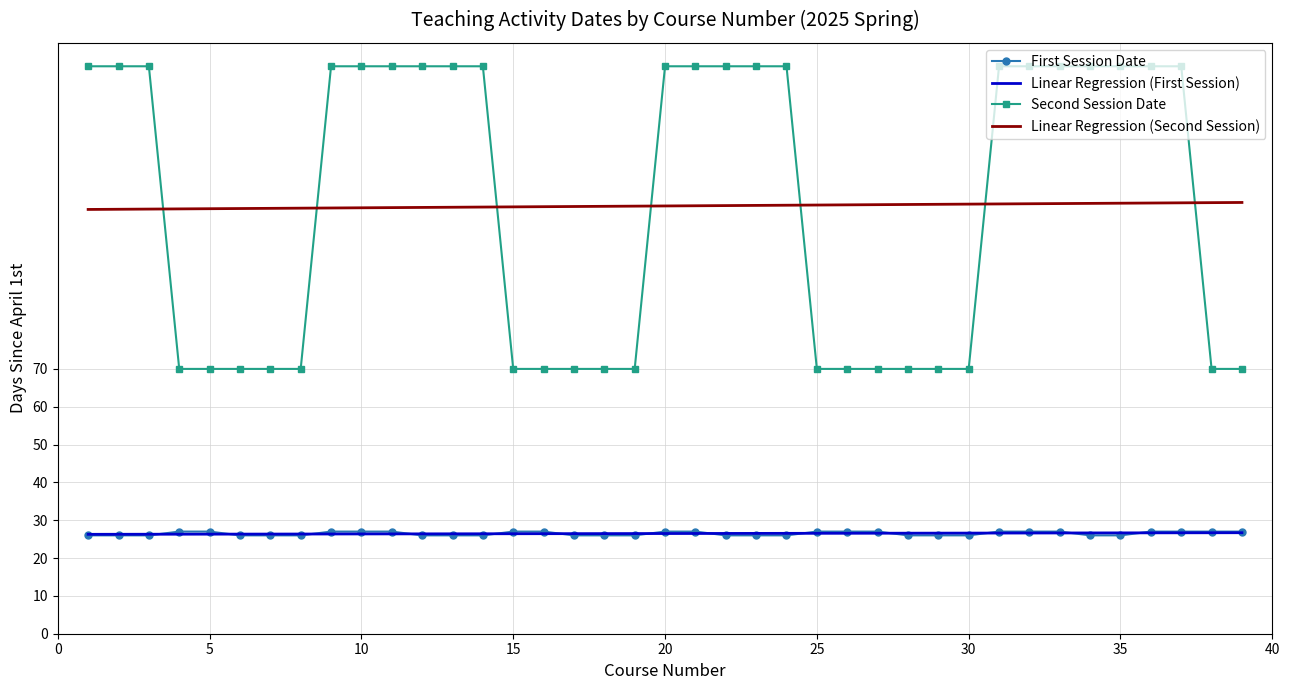

True or false: Second Session Date and Linear Regression (Second Session) cross at least once.

True